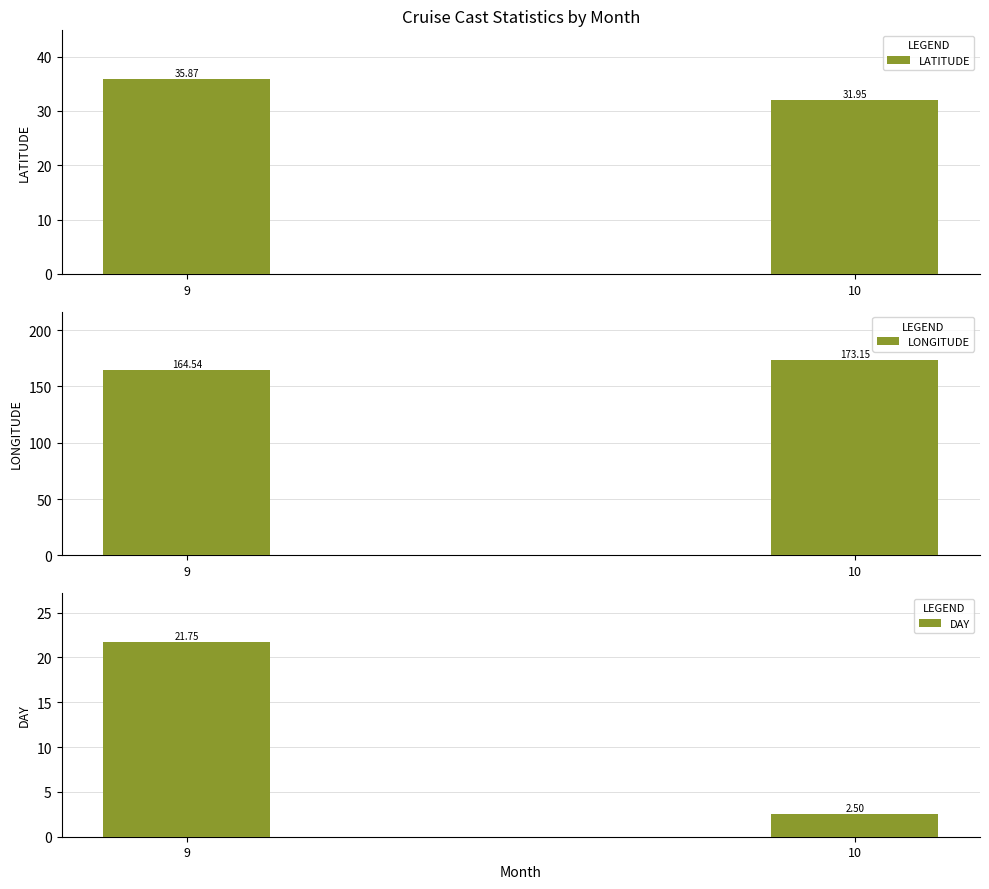

At which label is DAY closest to 12?

10